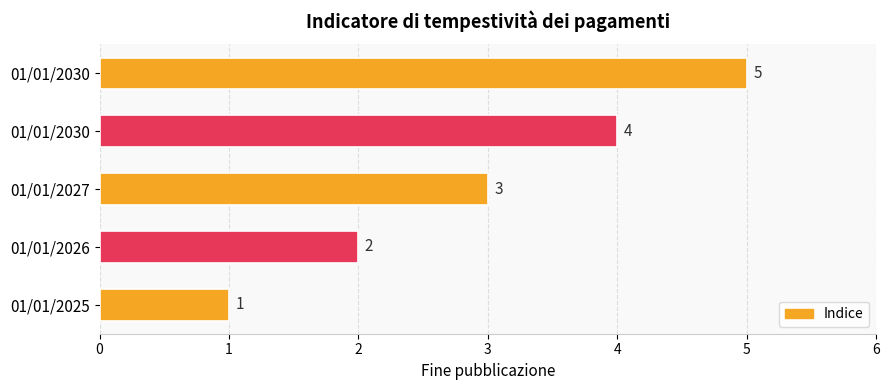

How many data points does each series have?

5